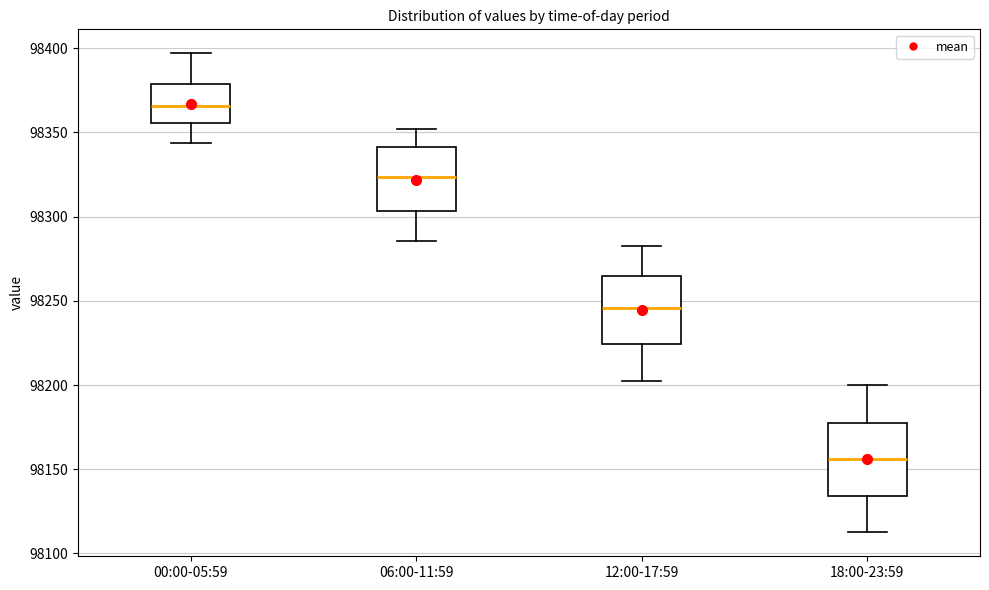

Reading left to right, transcribe this box plot: for each box, give where its median line is, the range the box spans, and where its two whiskers end, as read against the y-axis. The values are not printed on the chart, so give them approximately, as read against the axis.

00:00-05:59: median 98365, box 98355 to 98380, whiskers 98345 to 98395
06:00-11:59: median 98325, box 98305 to 98340, whiskers 98285 to 98350
12:00-17:59: median 98245, box 98225 to 98265, whiskers 98205 to 98280
18:00-23:59: median 98155, box 98135 to 98175, whiskers 98115 to 98200